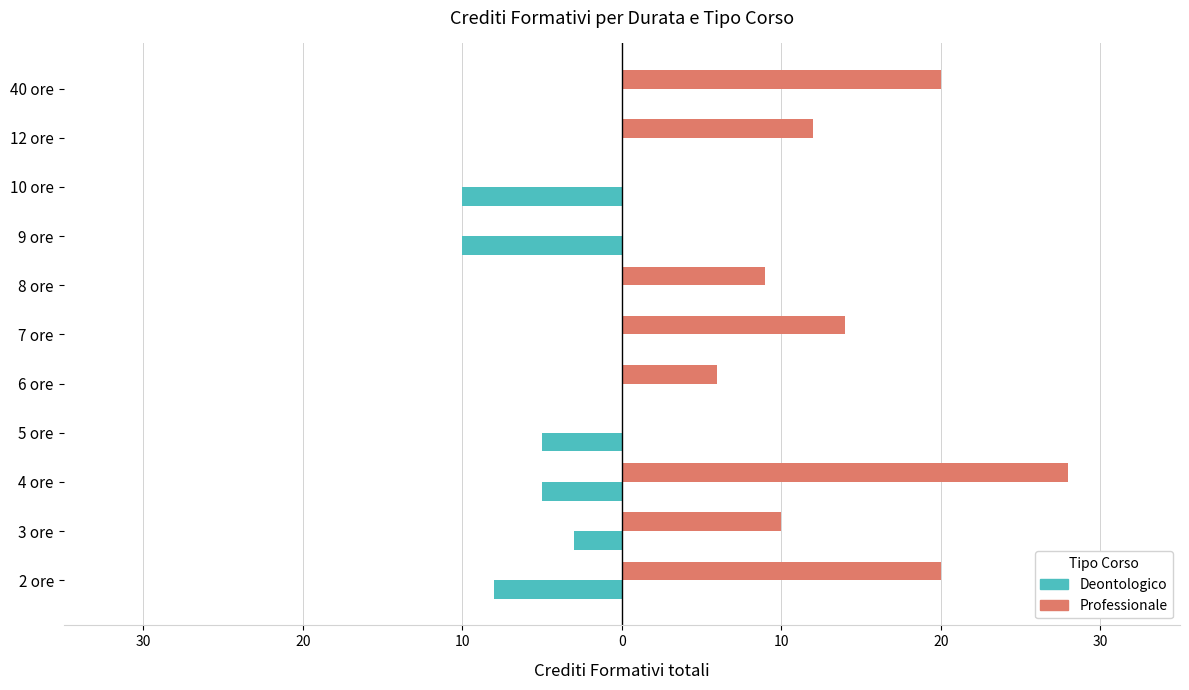

What is the label of the 4th bar from the left?

5 ore